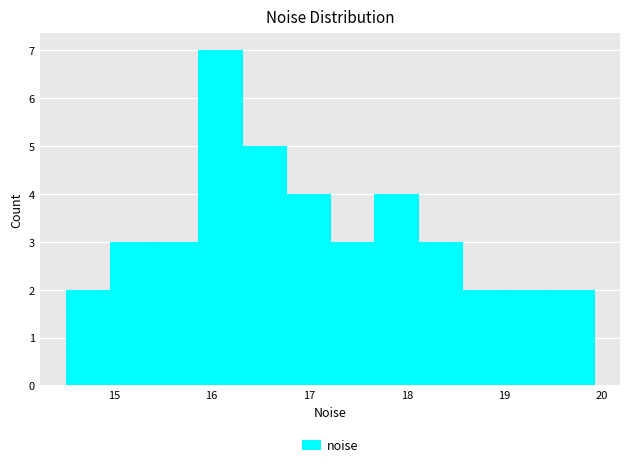

Over which range of the x-axis is the bar tallest?

15.9 to 16.3